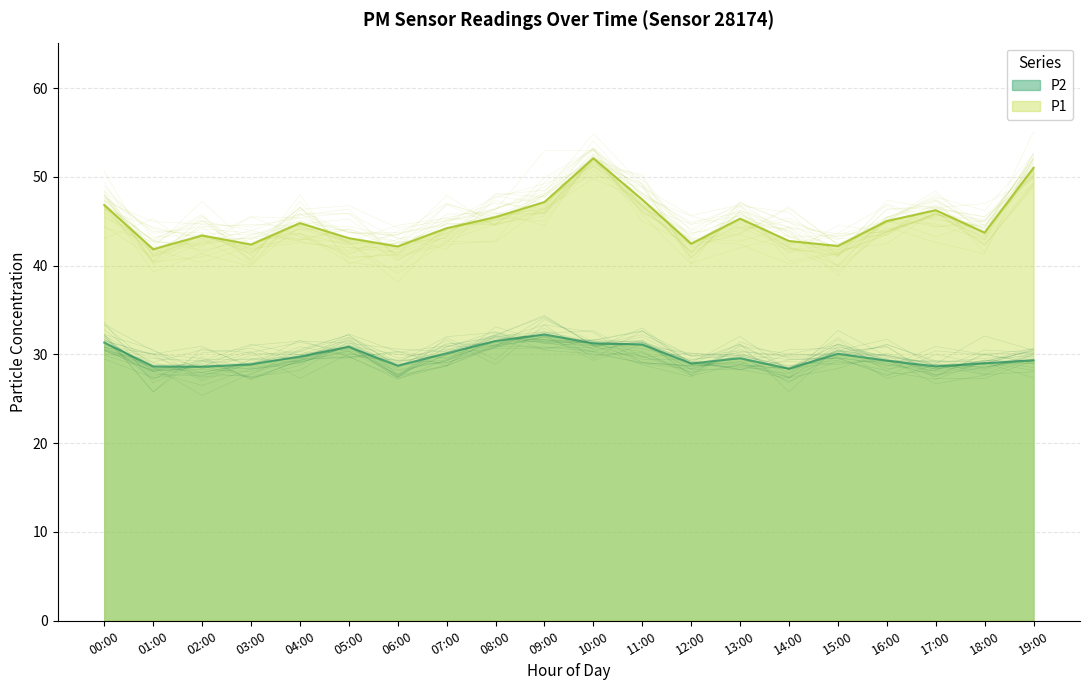

Which series changed the most between 14:00 and 18:00?

P1